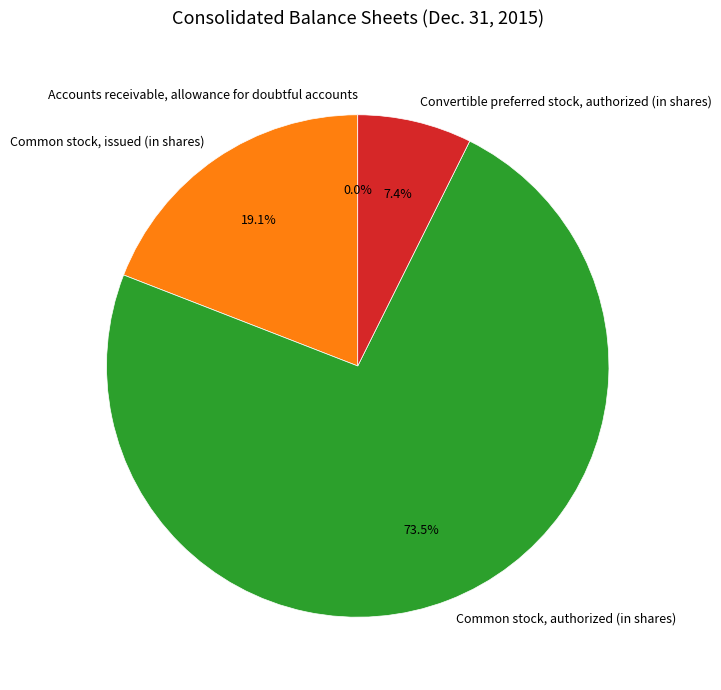

Do Common stock, issued (in shares) and Convertible preferred stock, authorized (in shares) together represent more than half of the pie?

No